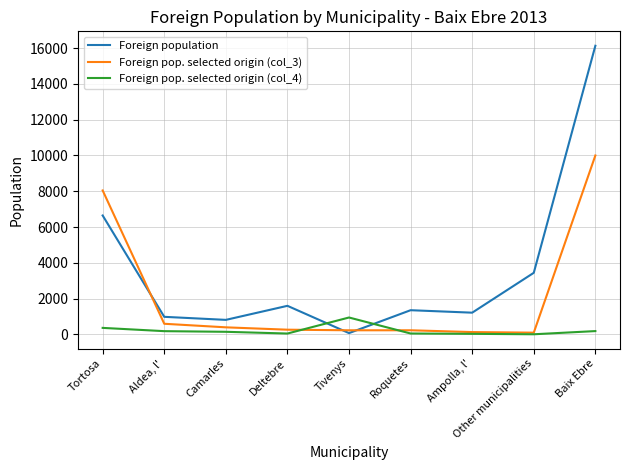

How many series are shown in this chart?

3